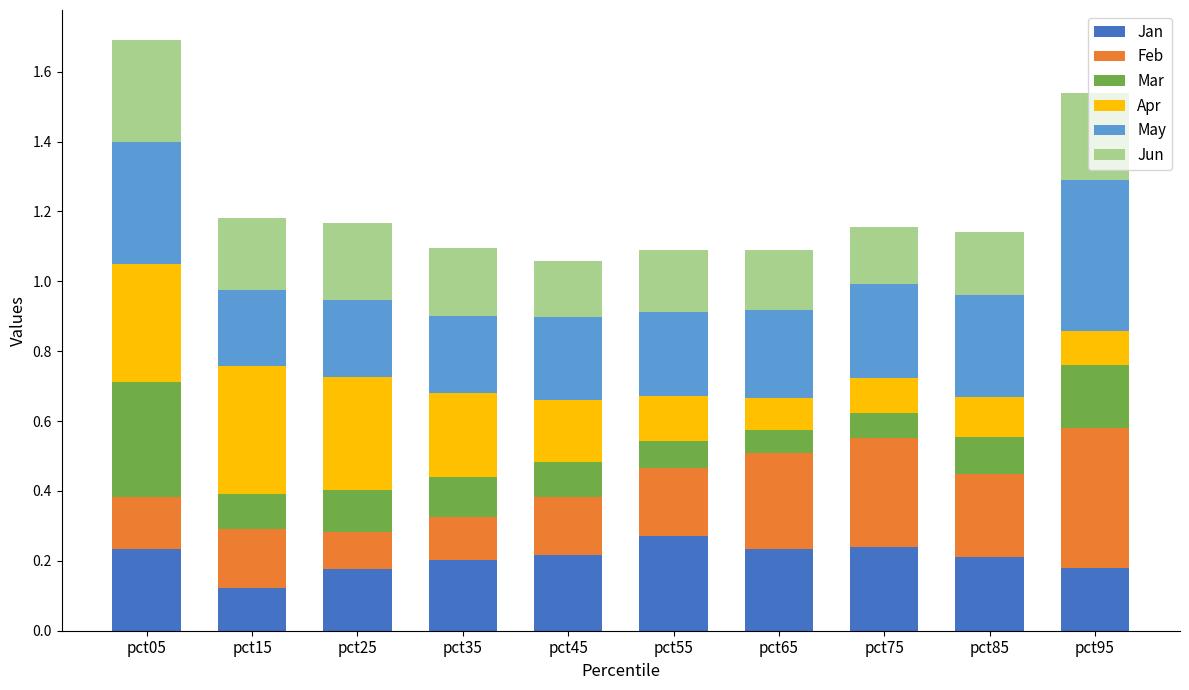

At which category is the sum across all series the highest?

pct05